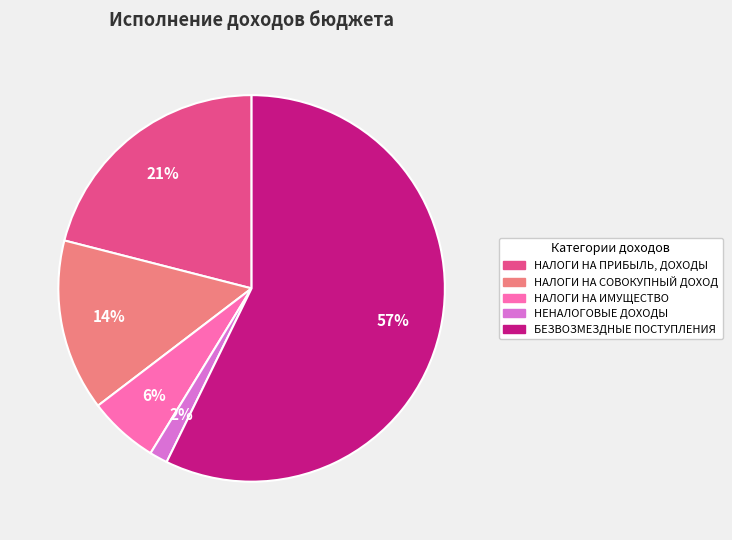

Which slice is the largest?

БЕЗВОЗМЕЗДНЫЕ ПОСТУПЛЕНИЯ